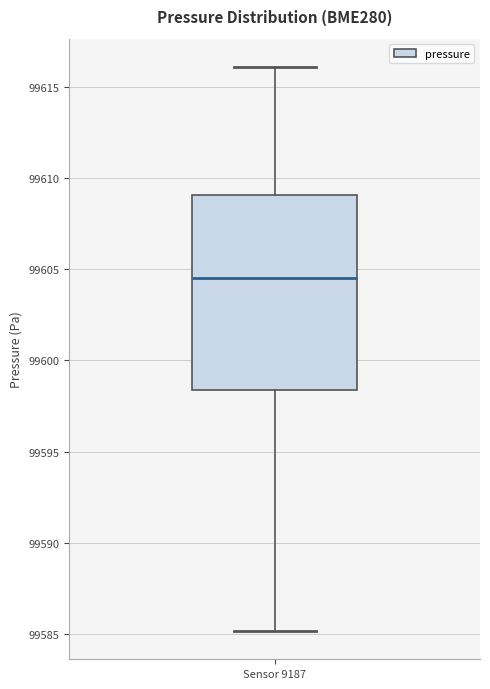

Read this box plot against the y-axis: the position of the median line, the range covered by the box, and the ends of both whiskers. The values are not printed on the chart, so give them approximately, as read against the axis.

median 99604.5, box 99598.5 to 99609.0, whiskers 99585.0 to 99616.0